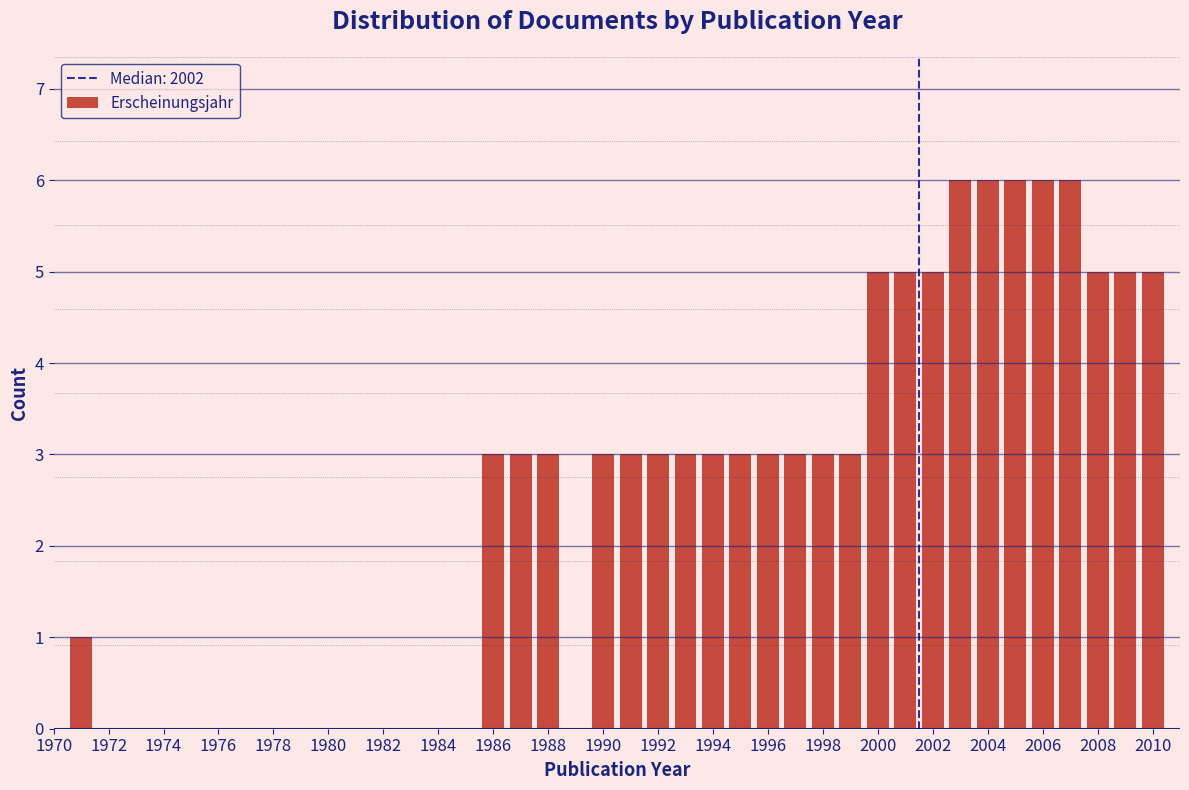

Reading left to right, transcribe this chart: for each bar, give the range it covers on the x-axis and its height. Neither the bar edges nor the heights are printed on the chart, so give them approximately, as read against the axes.

1970.5 to 1971.5: 1
1971.5 to 1972.5: 0
1972.5 to 1973.5: 0
1973.5 to 1974.5: 0
1974.5 to 1975.5: 0
1975.5 to 1976.5: 0
1976.5 to 1977.5: 0
1977.5 to 1978.5: 0
1978.5 to 1979.5: 0
1979.5 to 1980.5: 0
1980.5 to 1981.5: 0
1981.5 to 1982.5: 0
1982.5 to 1983.5: 0
1983.5 to 1984.5: 0
1984.5 to 1985.5: 0
1985.5 to 1986.5: 3
1986.5 to 1987.5: 3
1987.5 to 1988.5: 3
1988.5 to 1989.5: 0
1989.5 to 1990.5: 3
1990.5 to 1991.5: 3
1991.5 to 1992.5: 3
1992.5 to 1993.5: 3
1993.5 to 1994.5: 3
1994.5 to 1995.5: 3
1995.5 to 1996.5: 3
1996.5 to 1997.5: 3
1997.5 to 1998.5: 3
1998.5 to 1999.5: 3
1999.5 to 2000.5: 5
2000.5 to 2001.5: 5
2001.5 to 2002.5: 5
2002.5 to 2003.5: 6
2003.5 to 2004.5: 6
2004.5 to 2005.5: 6
2005.5 to 2006.5: 6
2006.5 to 2007.5: 6
2007.5 to 2008.5: 5
2008.5 to 2009.5: 5
2009.5 to 2010.5: 5